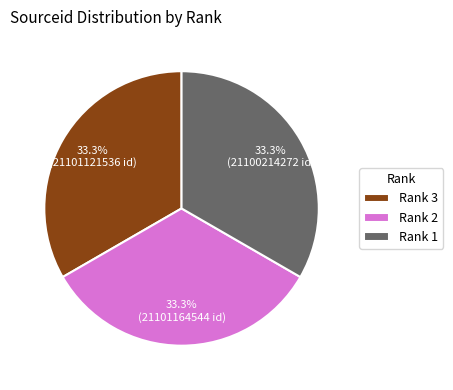

Is there a majority slice in this chart?

No